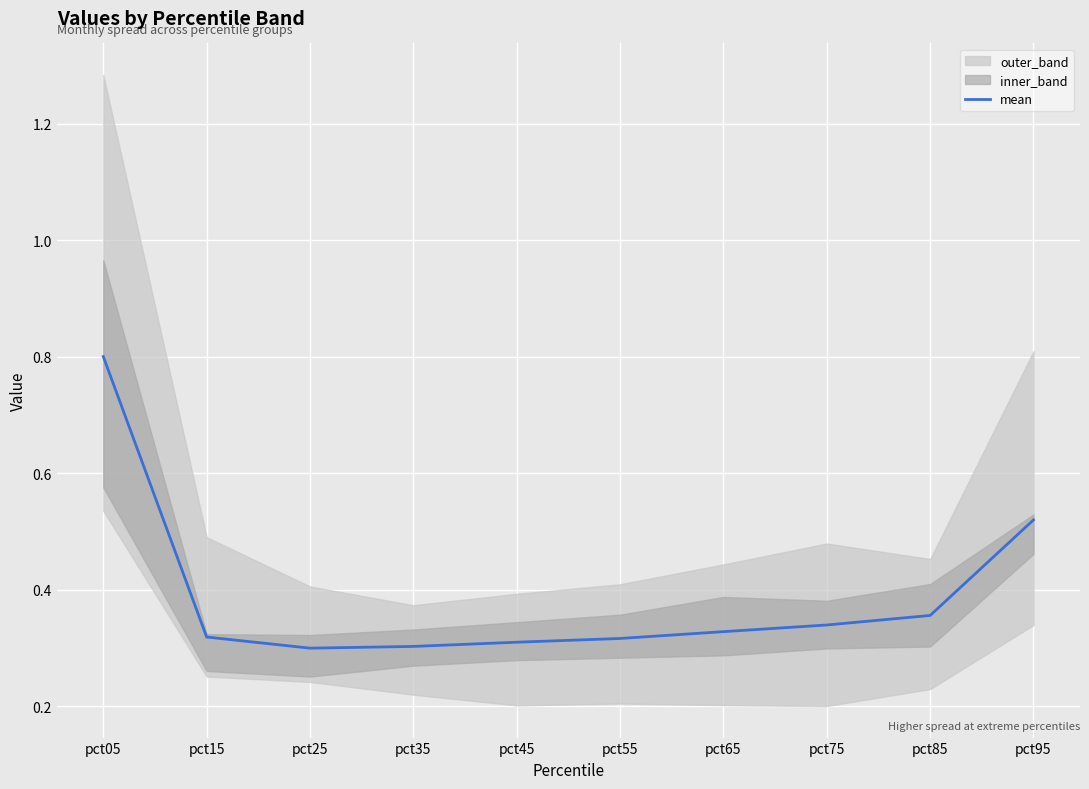

What is the sum of the values at pct35 and pct75?

0.6